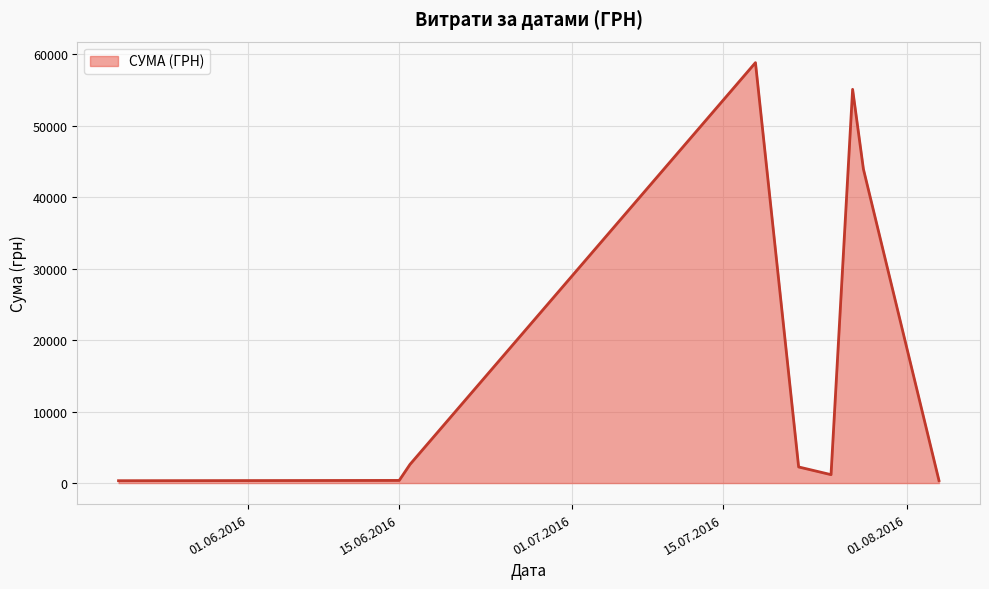

What is the minimum value shown in the chart?

330.0